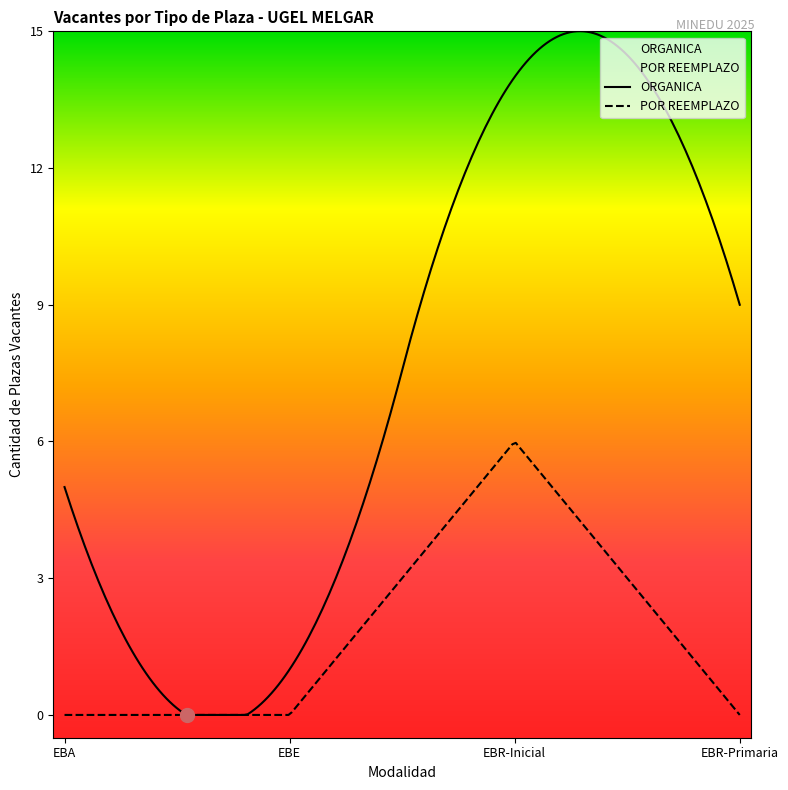

What is the maximum value shown in the chart?

15.0